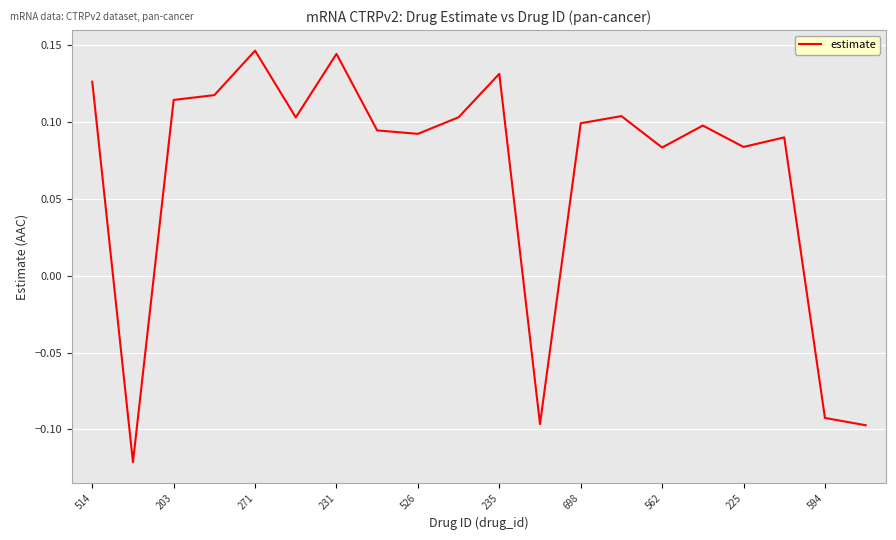

What is the difference between the maximum and minimum values?

0.3